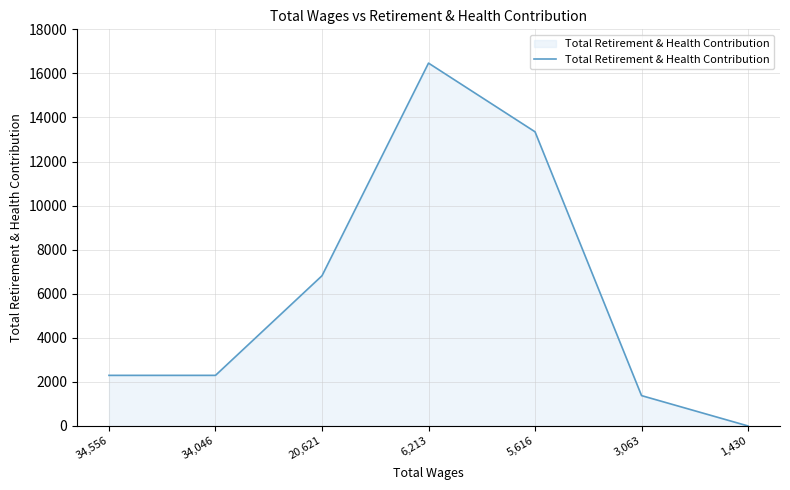

How many positive values are there?

6